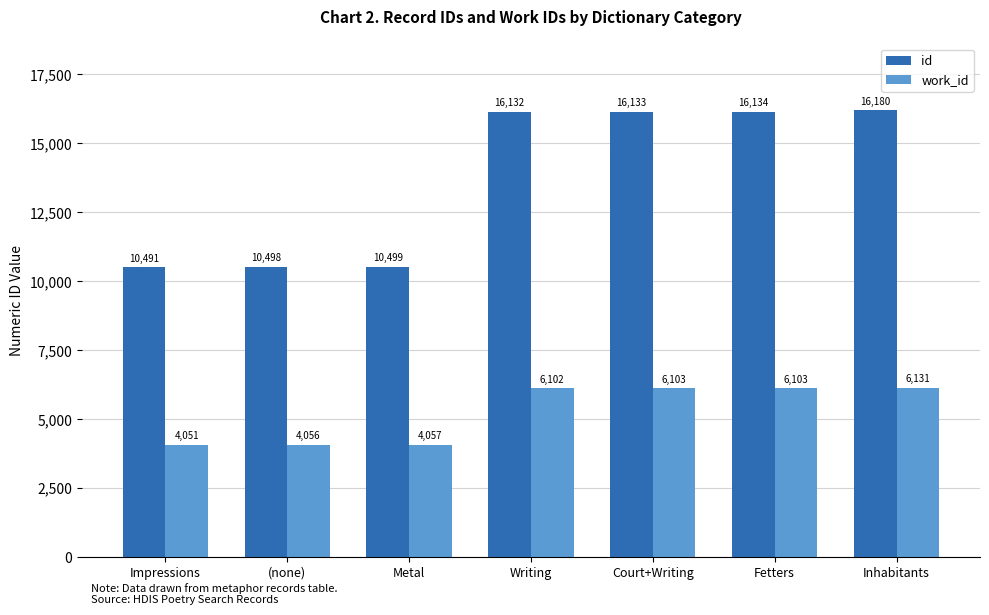

What is the maximum value for work_id?

6131